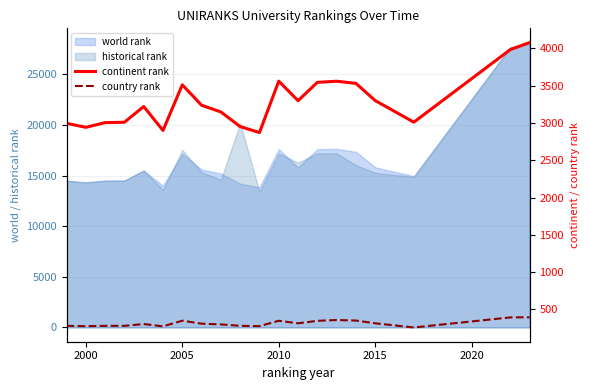

Reading right to left, what are all the values shown in this chart?

continent rank: 4078	3984	3011	3300	3531	3560	3545	3299	3561	2872	2952	3148	3238	3512	2900	3221	3010	3005	2942	2996
country rank: 396	394	259	315	352	359	348	315	349	277	281	300	310	350	274	305	281	281	276	281